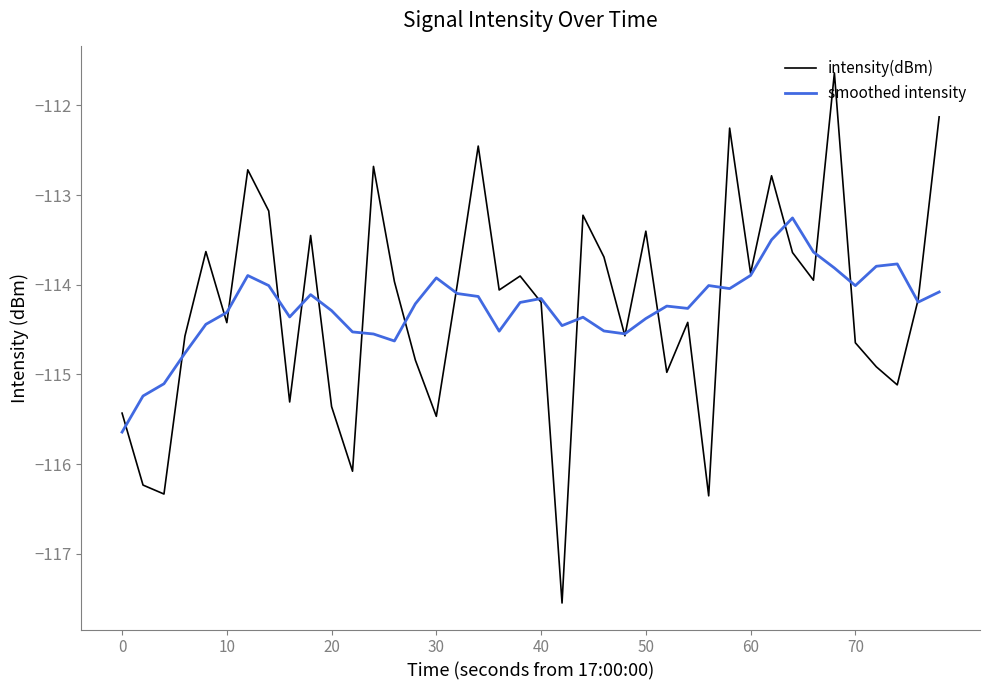

Does the chart display data point markers on the line(s)?

No